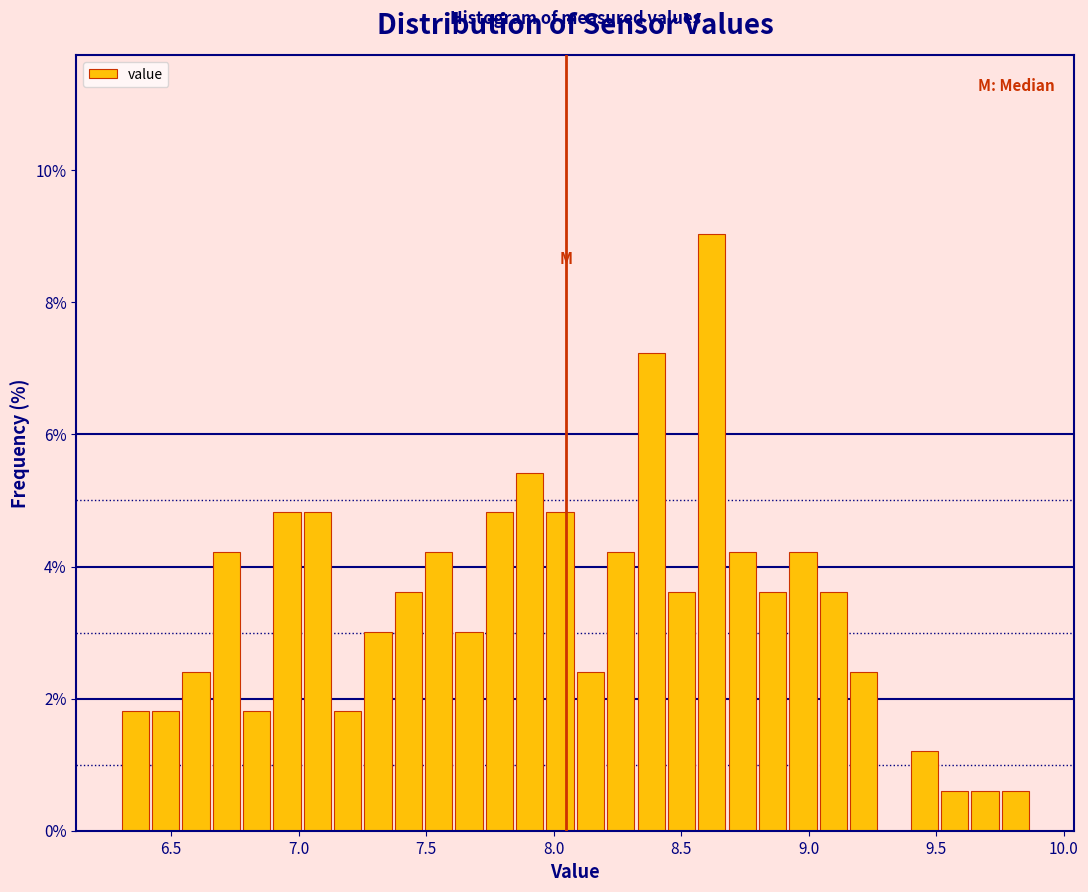

Around what value on the x-axis is the tallest bar? Give the approximate position of its centre, as read against the axis.

8.60